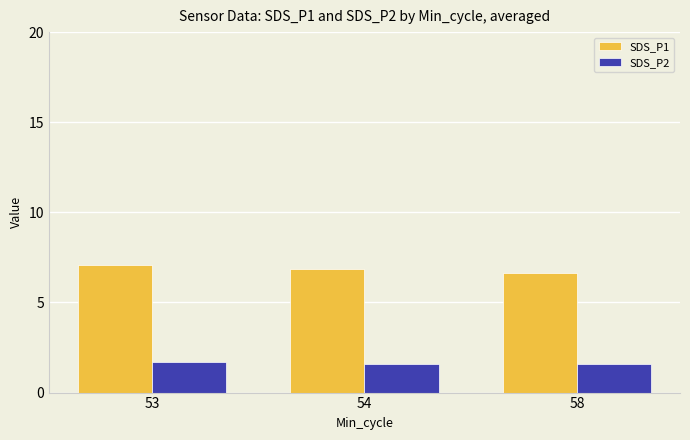

What are all the series names shown in the legend?

SDS_P1, SDS_P2